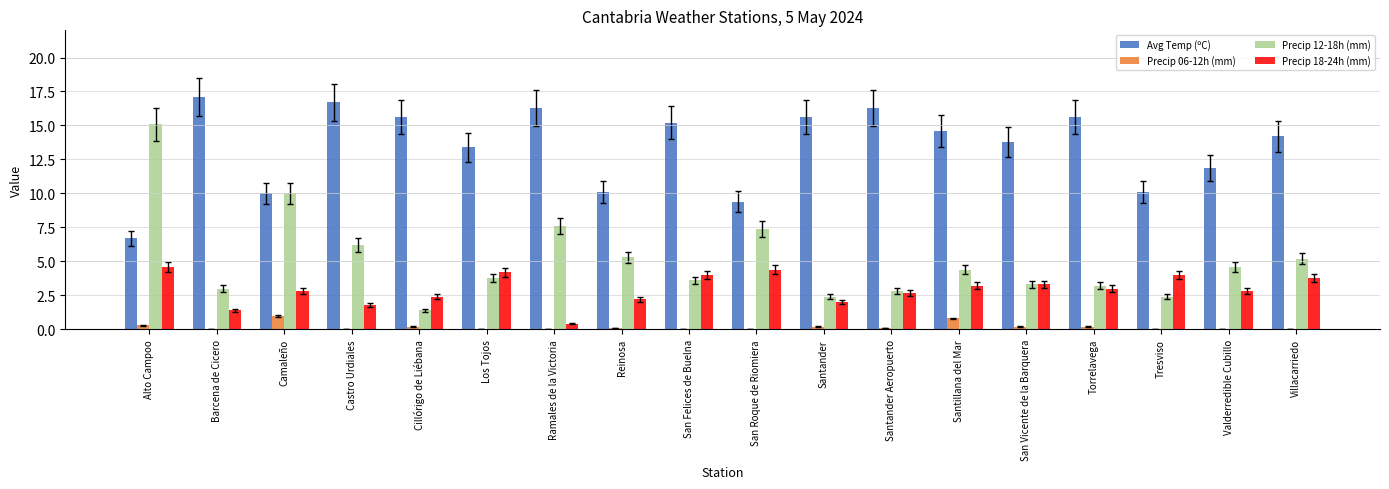

What is the sum of all Precip 18-24h (mm) values?

53.0